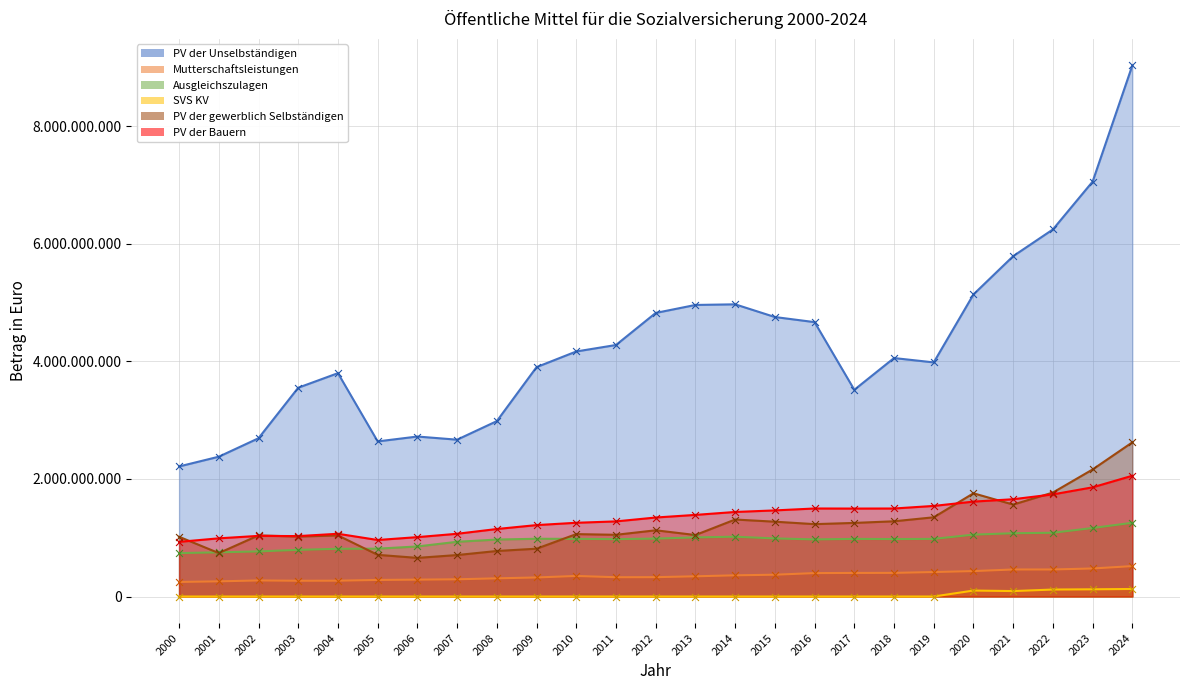

What are all the series names shown in the legend?

PV der Unselbständigen, Mutterschaftsleistungen, Ausgleichszulagen, SVS KV, PV der gewerblich Selbständigen, PV der Bauern